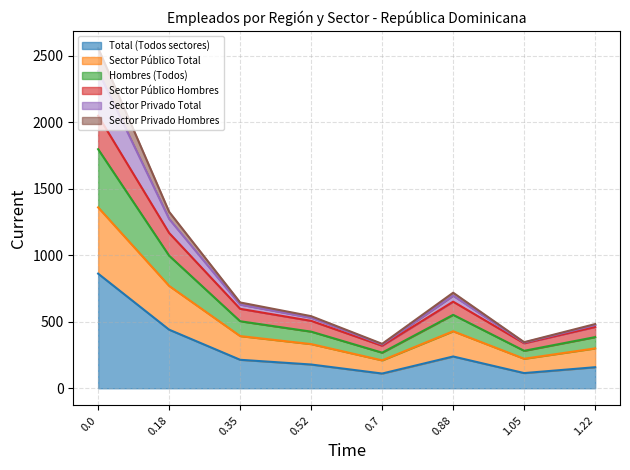

What is the maximum value for Total (Todos sectores)?

861.9